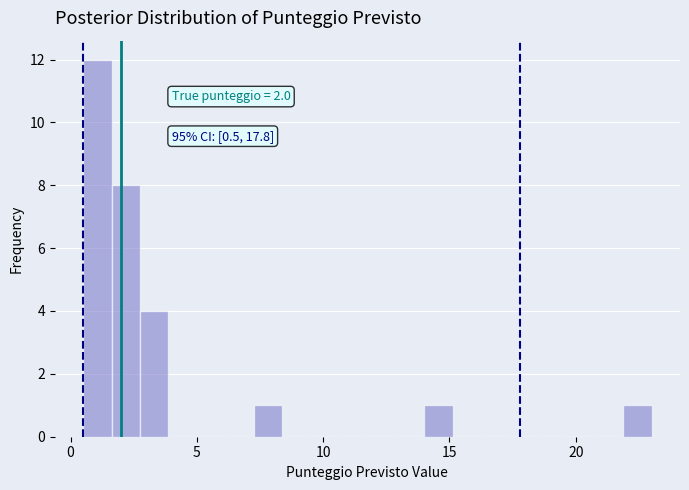

Around what value on the x-axis is the tallest bar? Give the approximate position of its centre, as read against the axis.

1.0